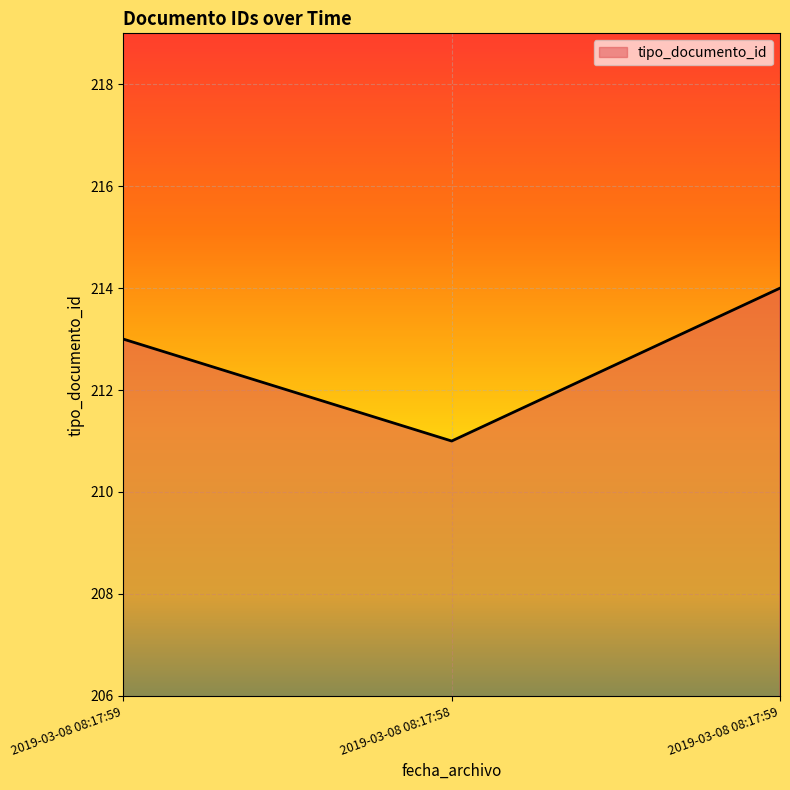

Rank the categories by value from lowest to highest.

2019-03-08 08:17:58, 2019-03-08 08:17:59, 2019-03-08 08:17:59